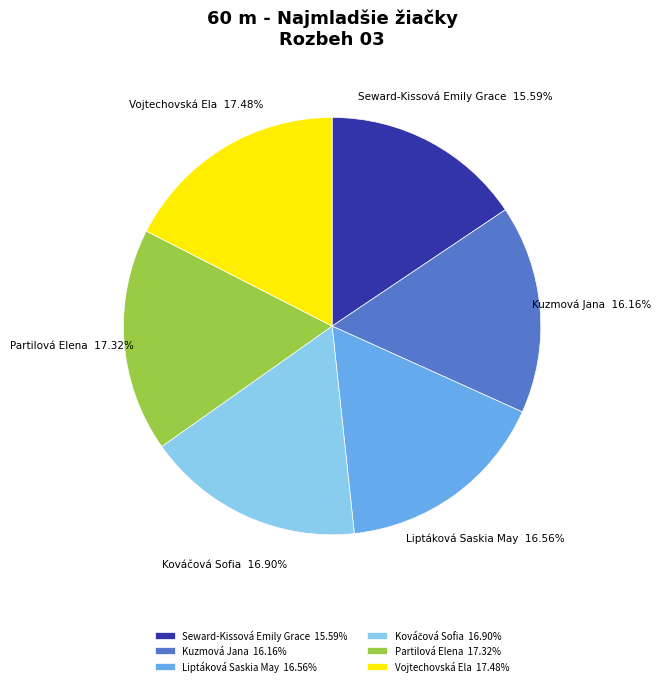

How much of the chart is everything except Partilová Elena?

82.7%